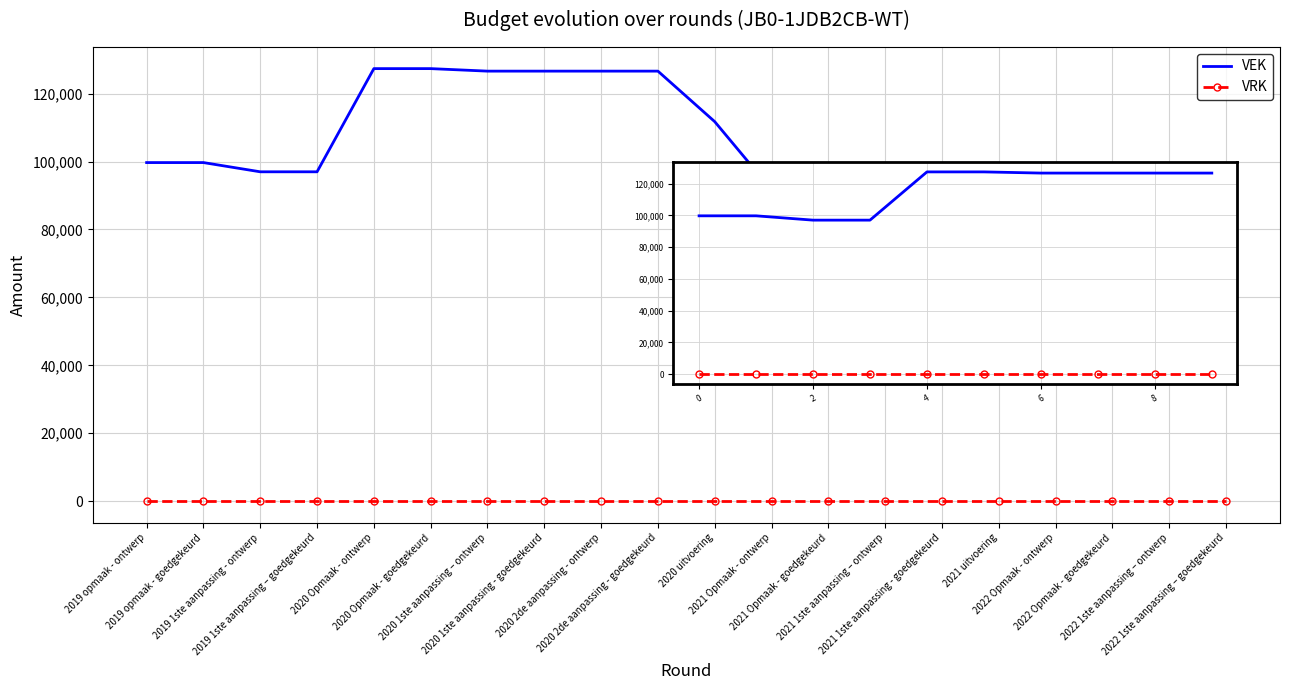

True or false: VEK and VRK cross at least once.

False